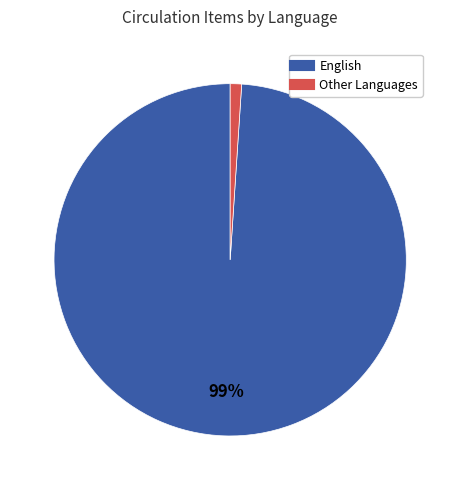

To the nearest percent, what is the average slice percentage?

50%